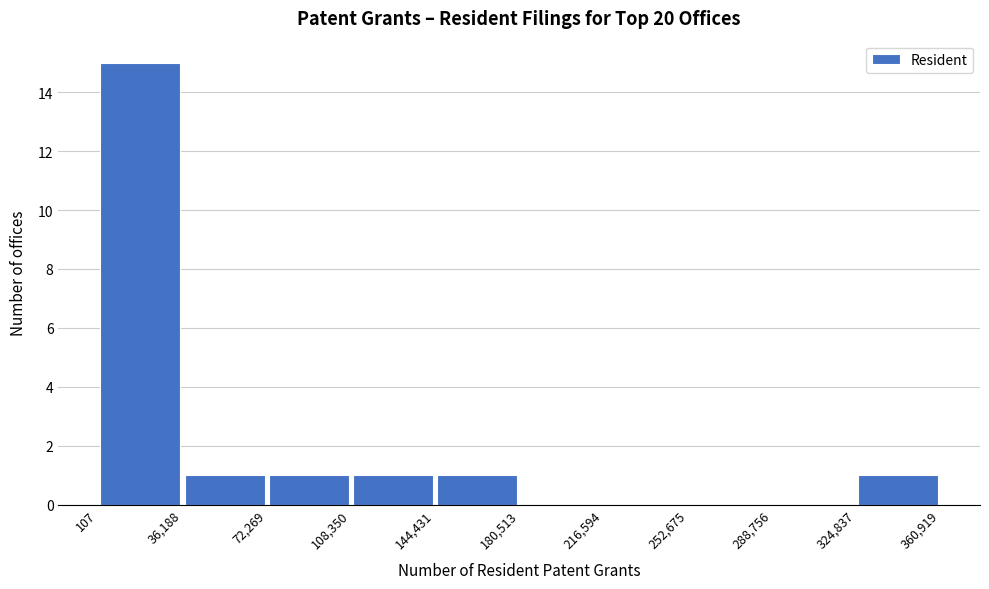

How tall is the bar that spans 36,188 to 72,269 on the x-axis? The values are not printed on the chart, so give them approximately, as read against the axis.

1